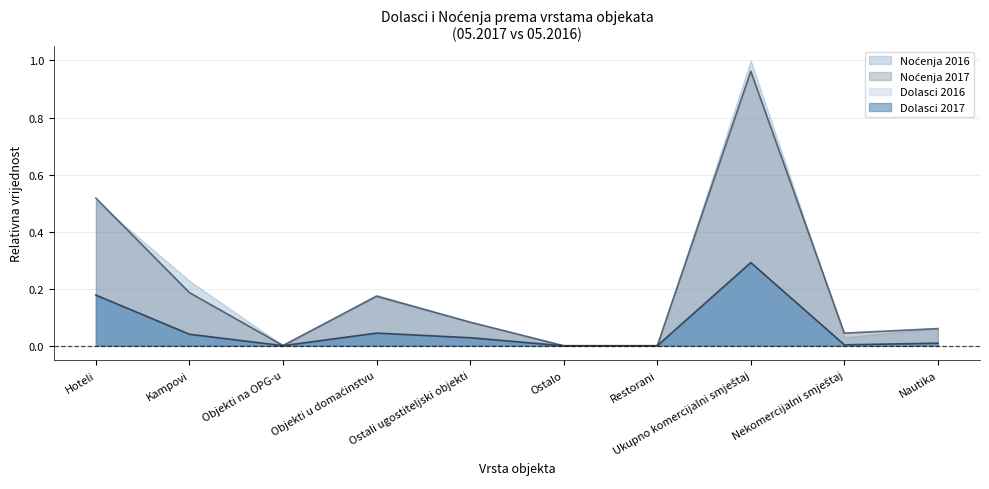

Where is Dolasci 2017 nearest to the value 0?

Ostalo